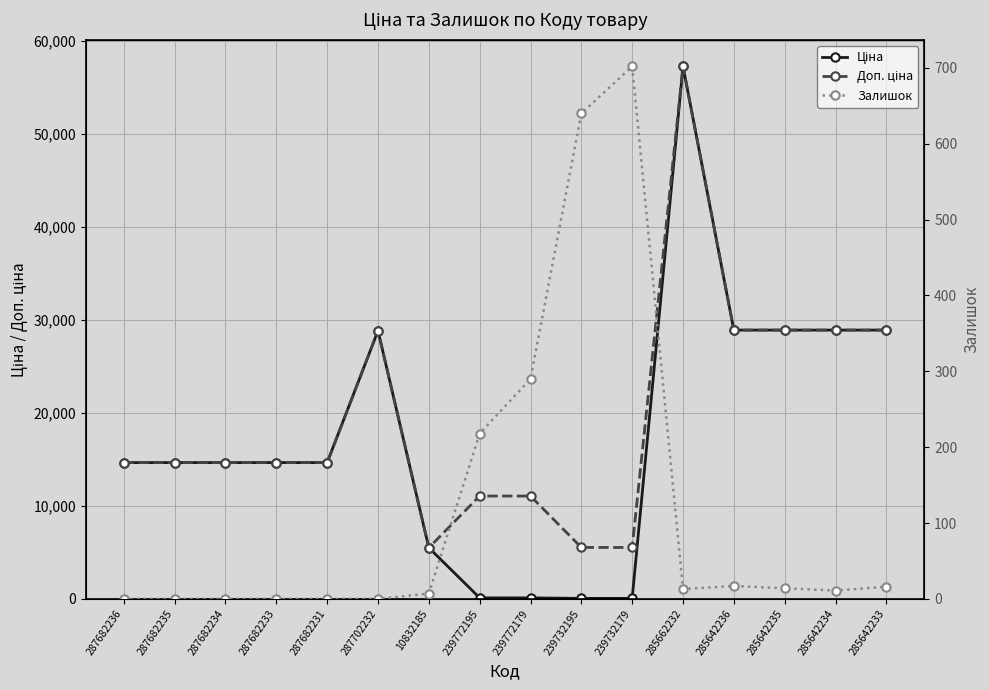

What is the difference between the second highest and second lowest values in the Ціна series?

28835.0